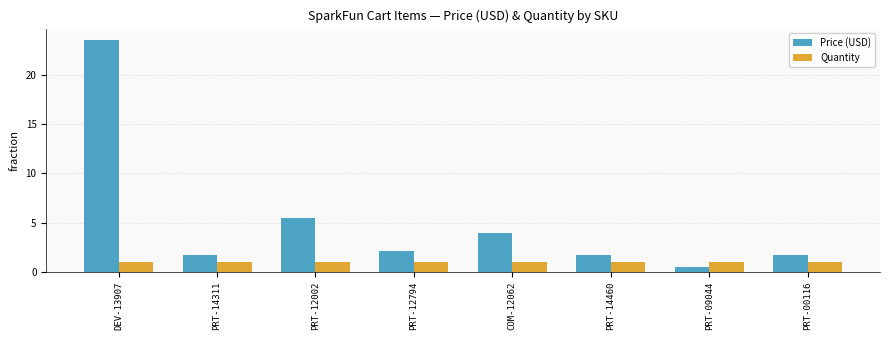

Which series changed the most between DEV-13907 and PRT-09044?

Price (USD)